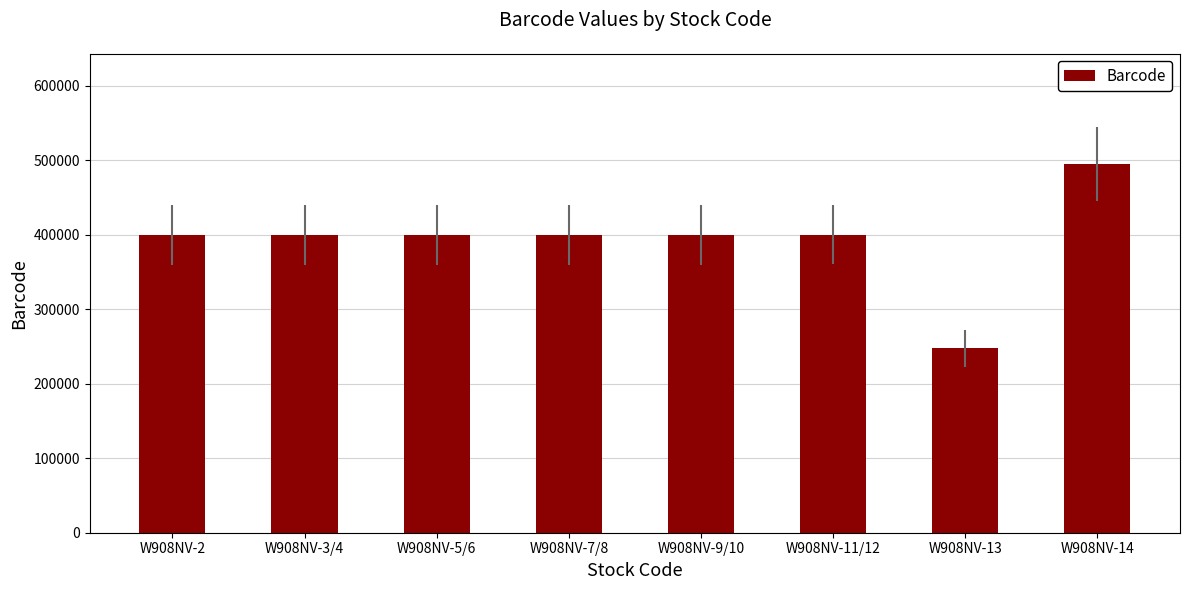

What is the ratio of the value at W908NV-2 to the value at W908NV-5/6?

1.0